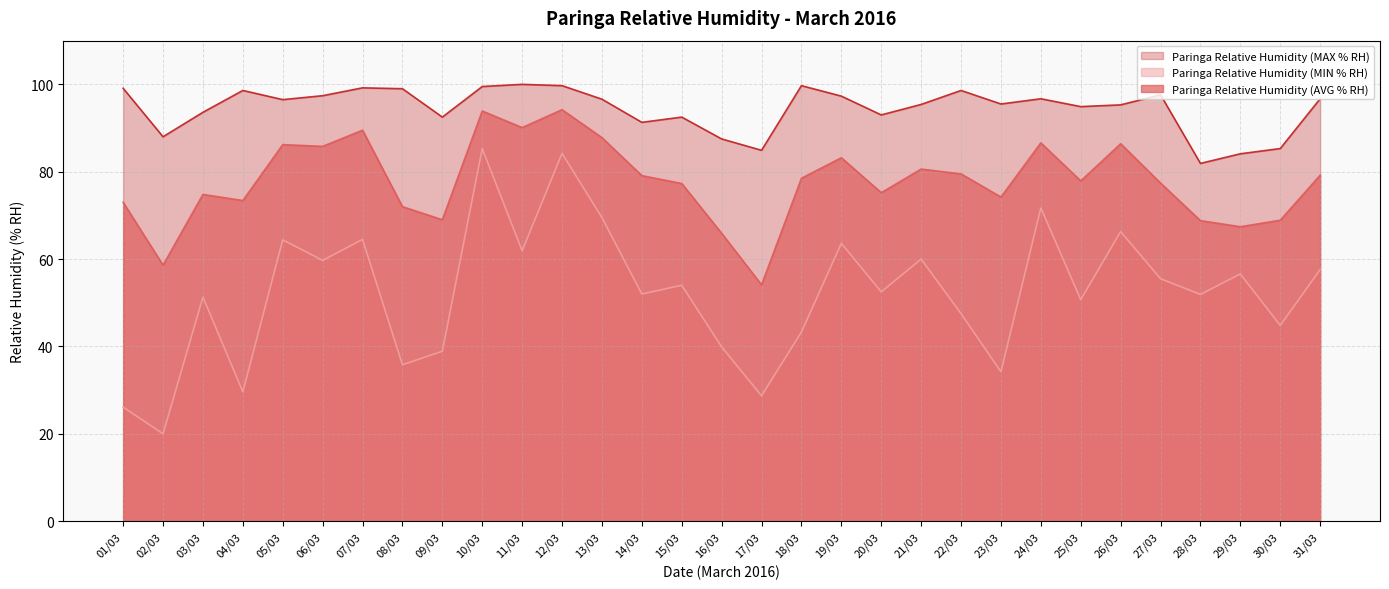

True or false: Paringa Relative Humidity (AVG % RH) and Paringa Relative Humidity (MAX % RH) intersect in this chart.

False